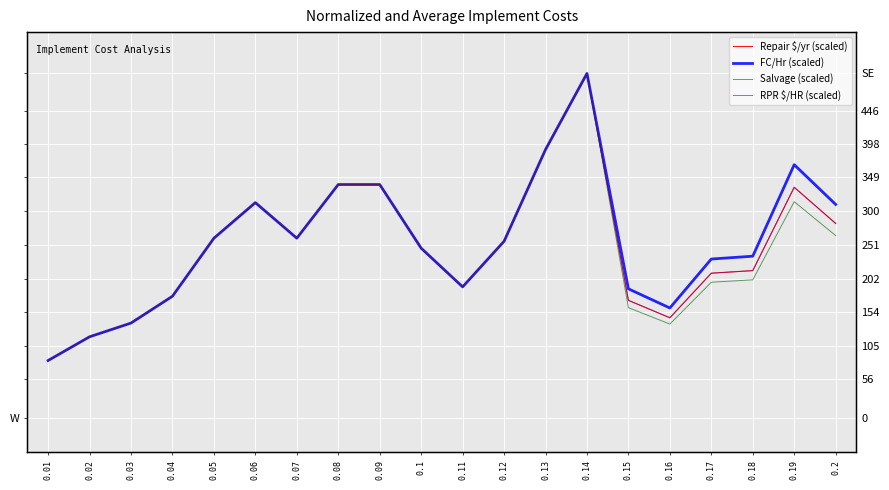

Is this an area chart (filled region under the line)?

No